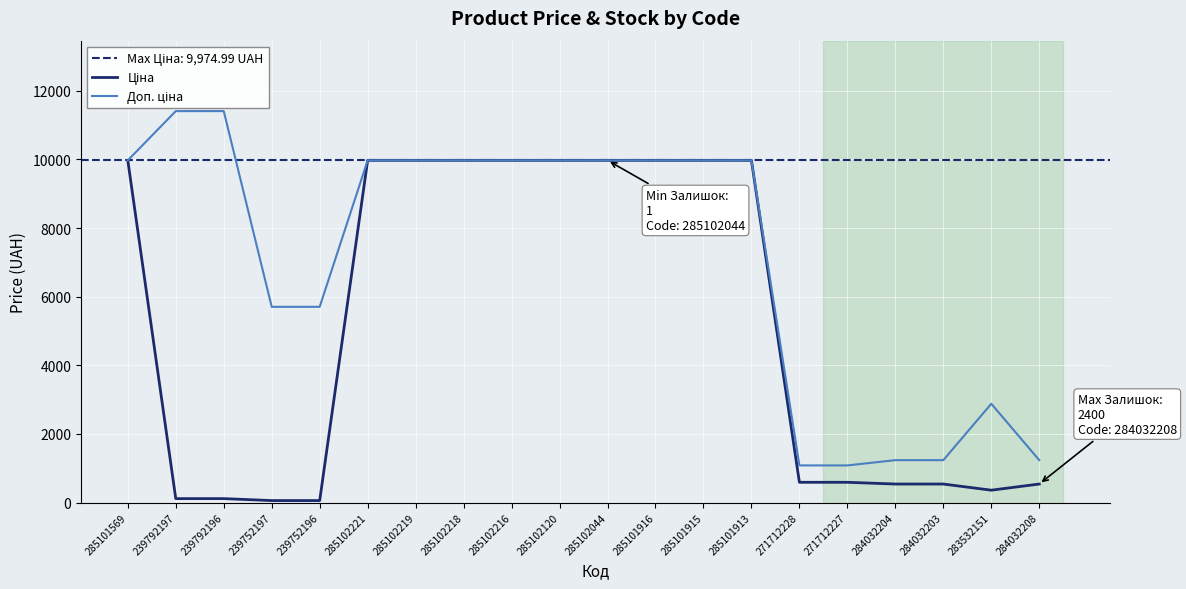

Reading right to left, what are all the values shown in this chart?

Ціна: 284032208=539.0	283532151=359.9	284032203=539.0	284032204=539.0	271712227=589.9	271712228=589.9	285101913=9975.0	285101915=9975.0	285101916=9975.0	285102044=9975.0	285102120=9975.0	285102216=9975.0	285102218=9975.0	285102219=9975.0	285102221=9975.0	239752196=57.0	239752197=57.0	239792196=114.1	239792197=114.1	285101569=9975.0
Доп. ціна: 284032208=1235.4	283532151=2878.8	284032203=1235.4	284032204=1235.4	271712227=1081.7	271712228=1081.7	285101913=9975.0	285101915=9975.0	285101916=9975.0	285102044=9975.0	285102120=9975.0	285102216=9975.0	285102218=9975.0	285102219=9975.0	285102221=9975.0	239752196=5705.0	239752197=5705.0	239792196=11410.0	239792197=11410.0	285101569=9975.0